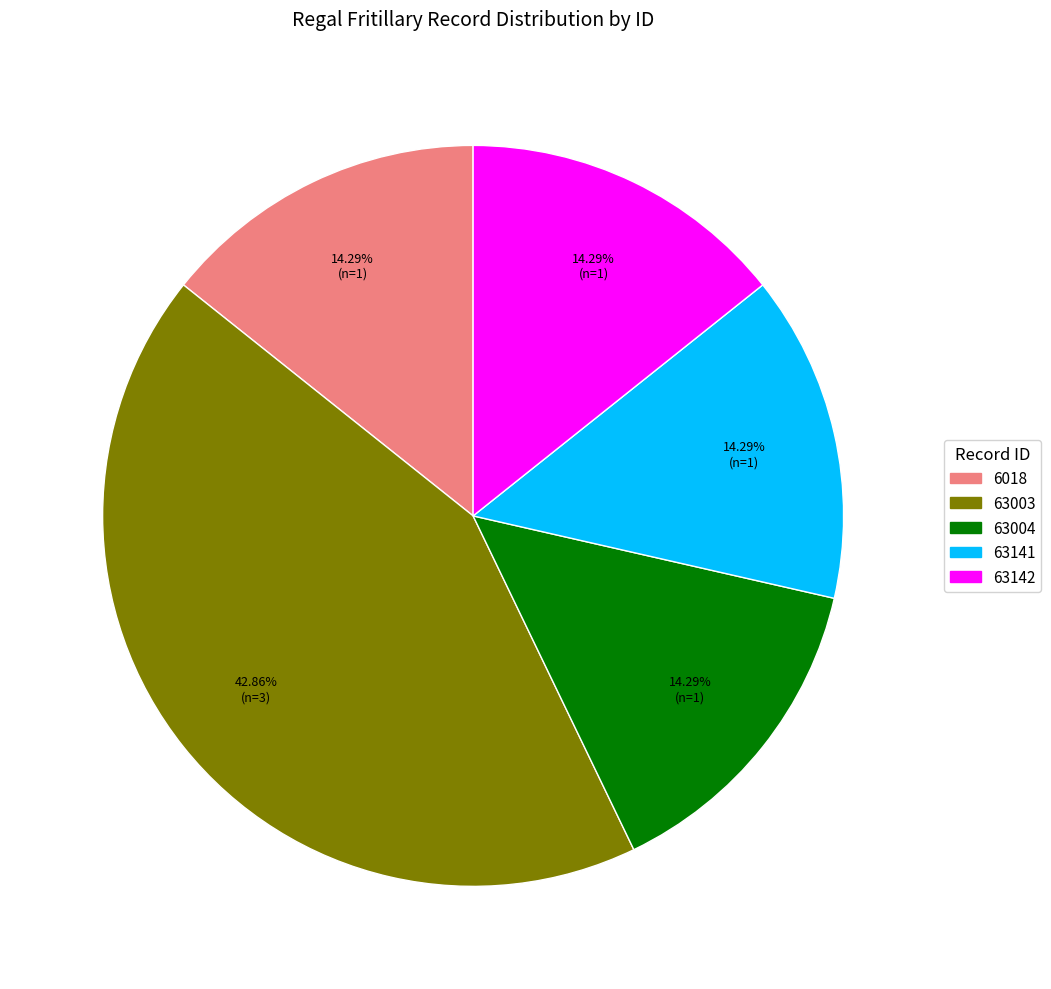

Which slice is the largest?

63003